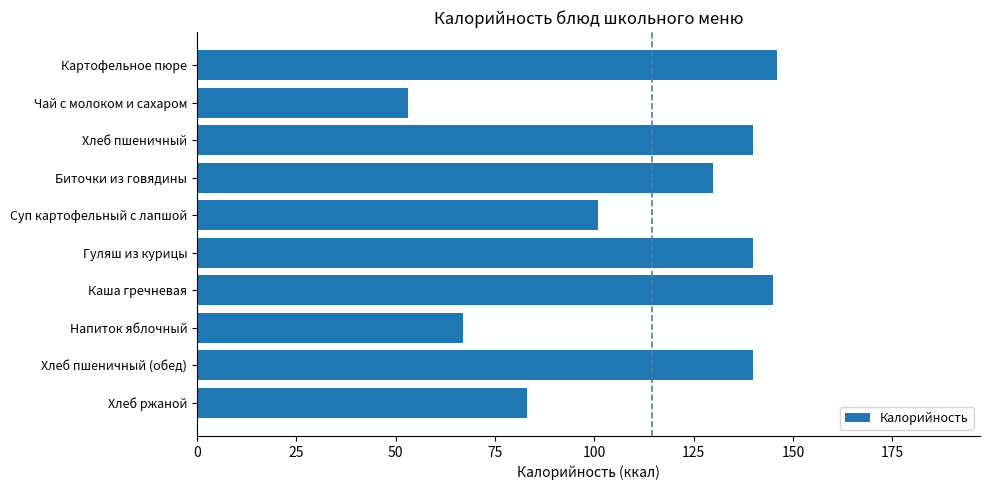

Where is the data nearest to the value 99?

Суп картофельный с лапшой